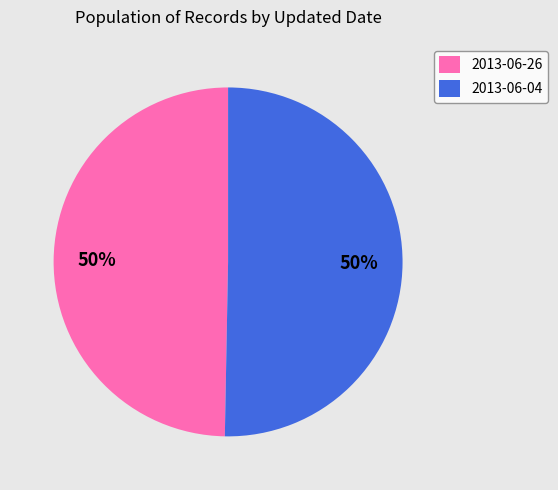

Approximately how many times larger is the value at 2013-06-04 compared to 2013-06-26?

1.0